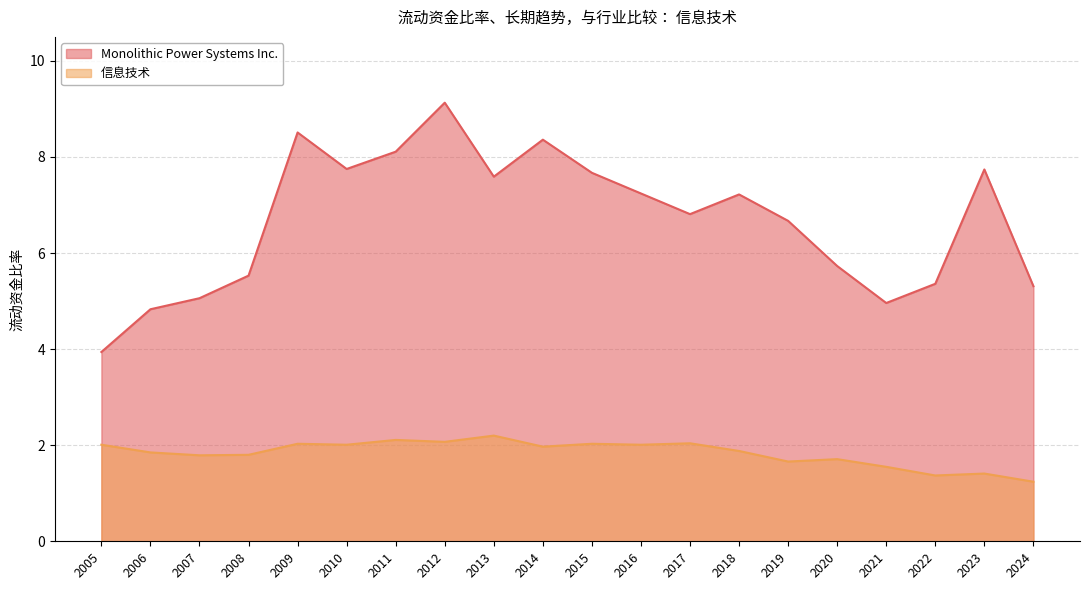

What is the total value across all series at 2009?

10.5